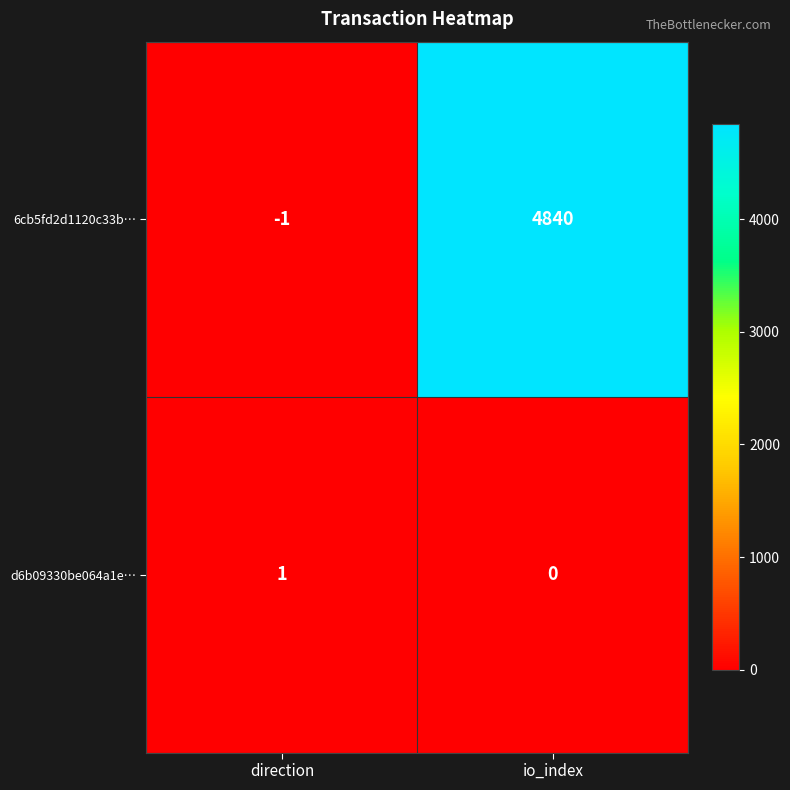

Which series has the widest spread of values?

6cb5fd2d1120c33b…